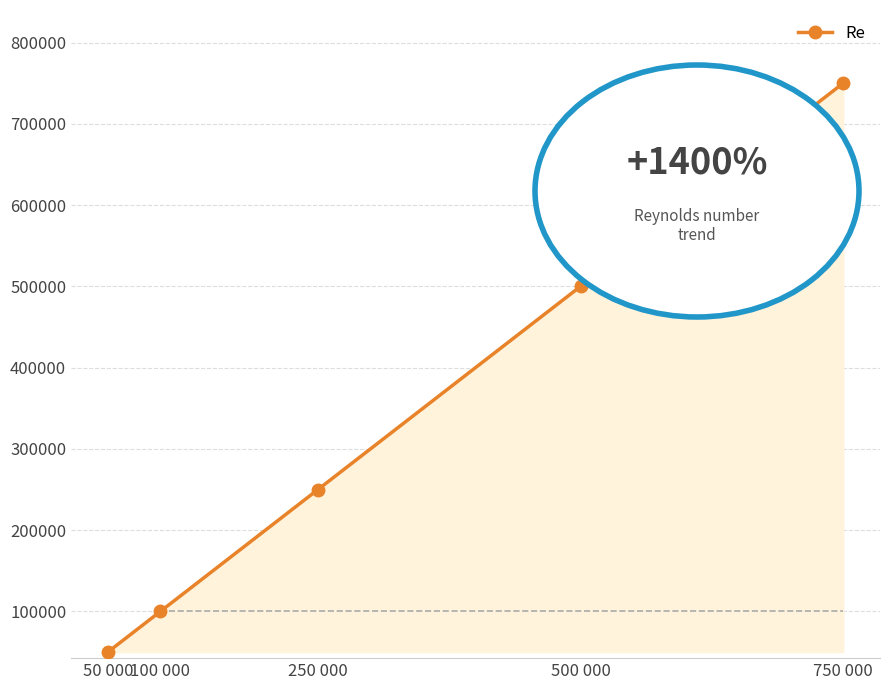

Which label corresponds to the largest value in the chart?

750 000